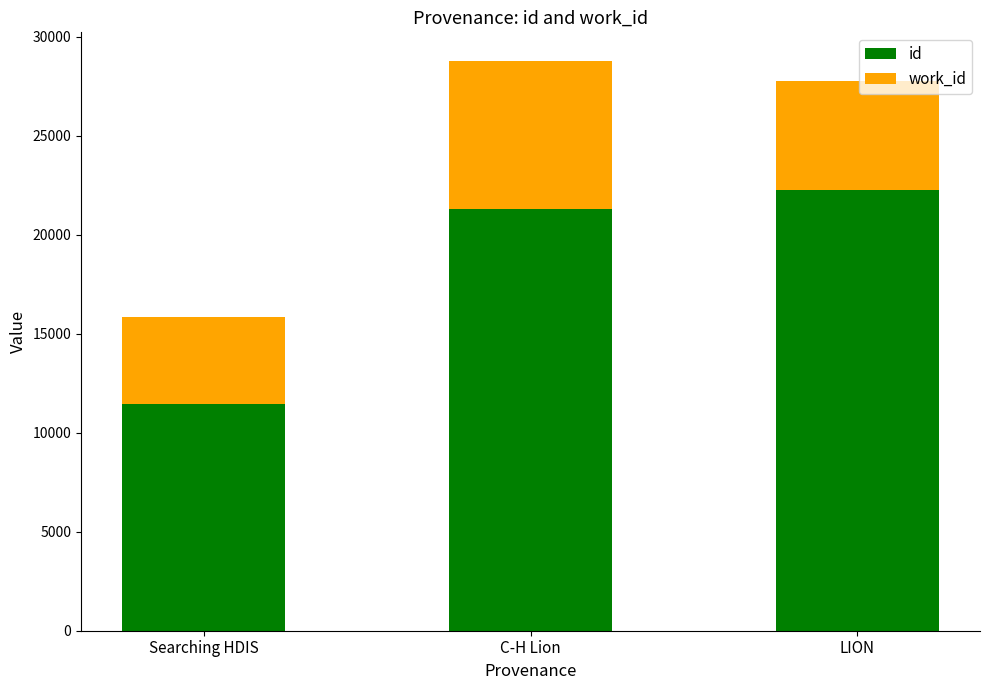

How many categories are shown in the chart?

3